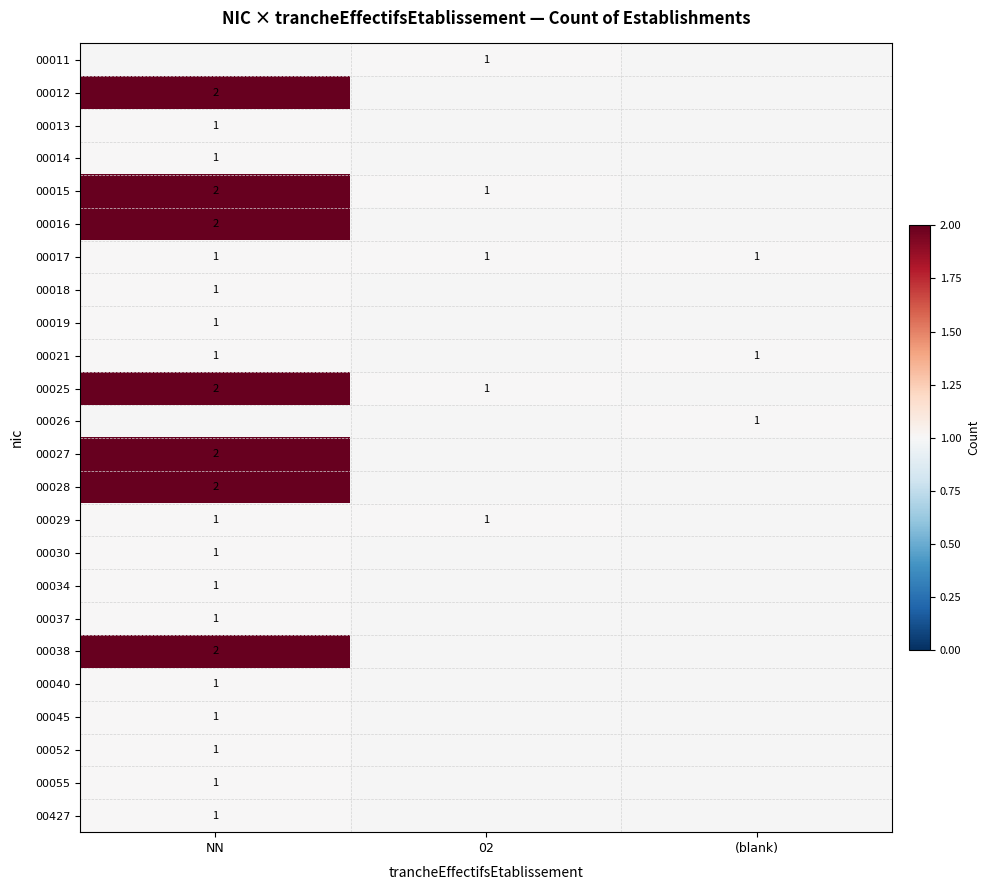

The value of 00012 at NN is 3. True or false?

False